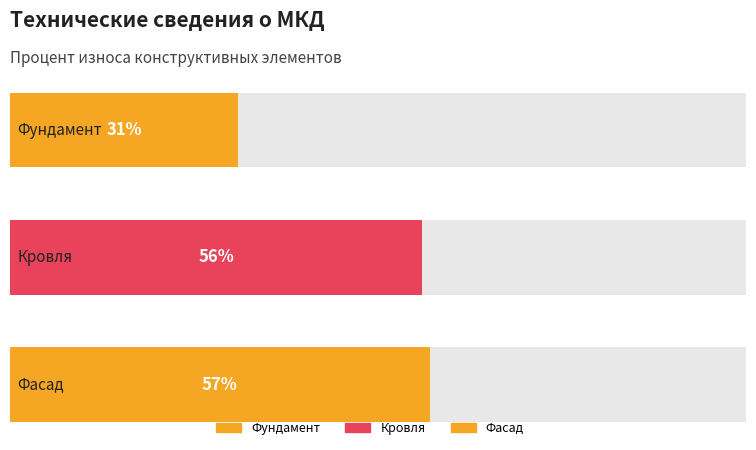

True or false: the data shows 14 at Фундамент.

False